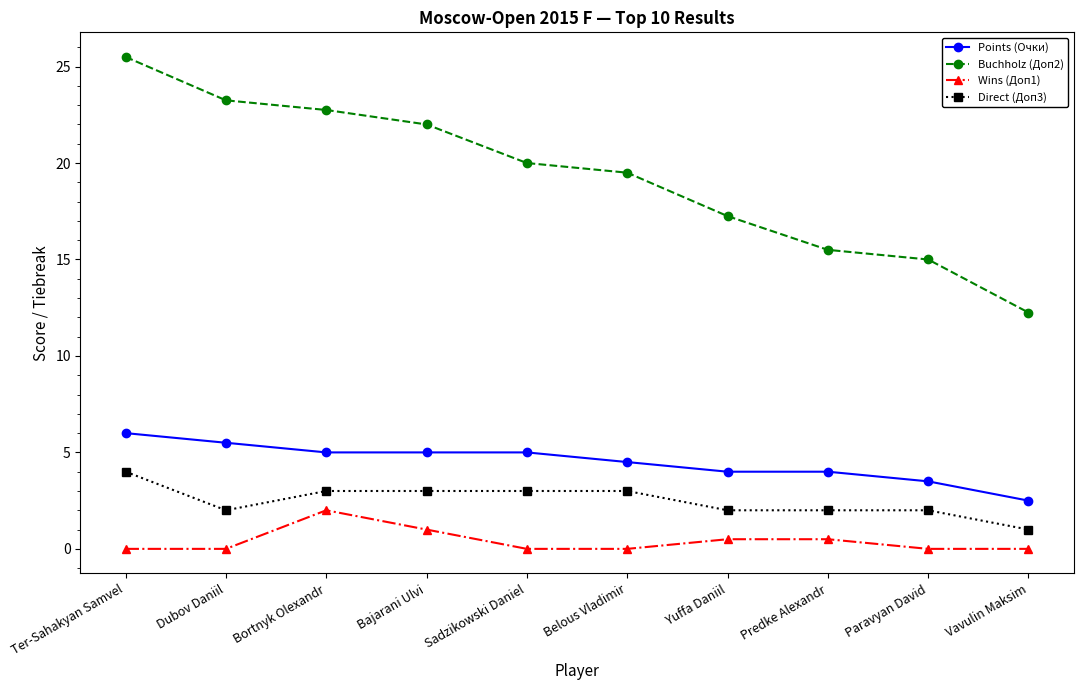

What is the difference between the maximum and second lowest values in the Buchholz (Доп2) series?

10.5